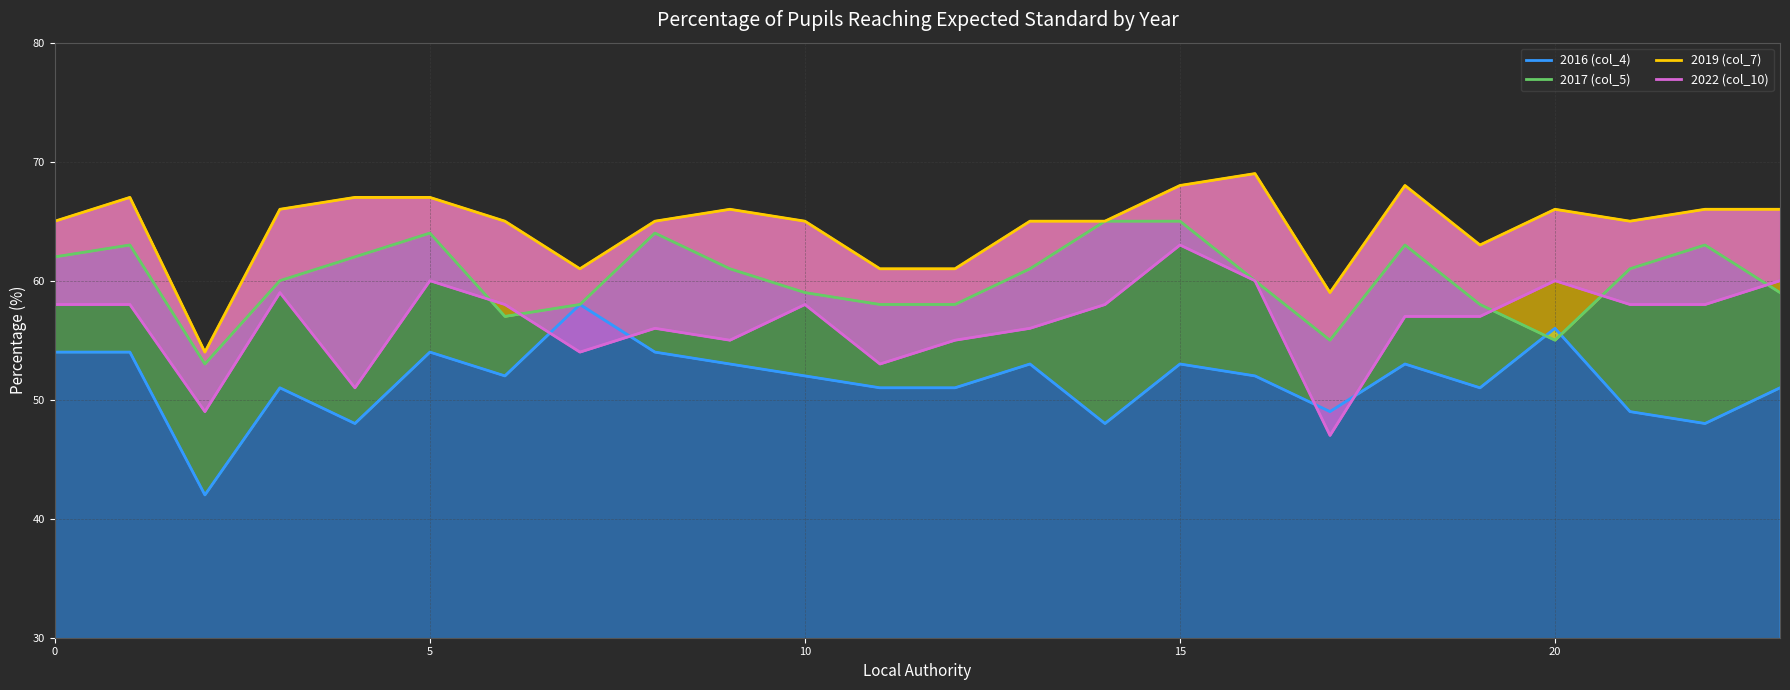

The value of 2016 (col_4) at 20 is 56. True or false?

True